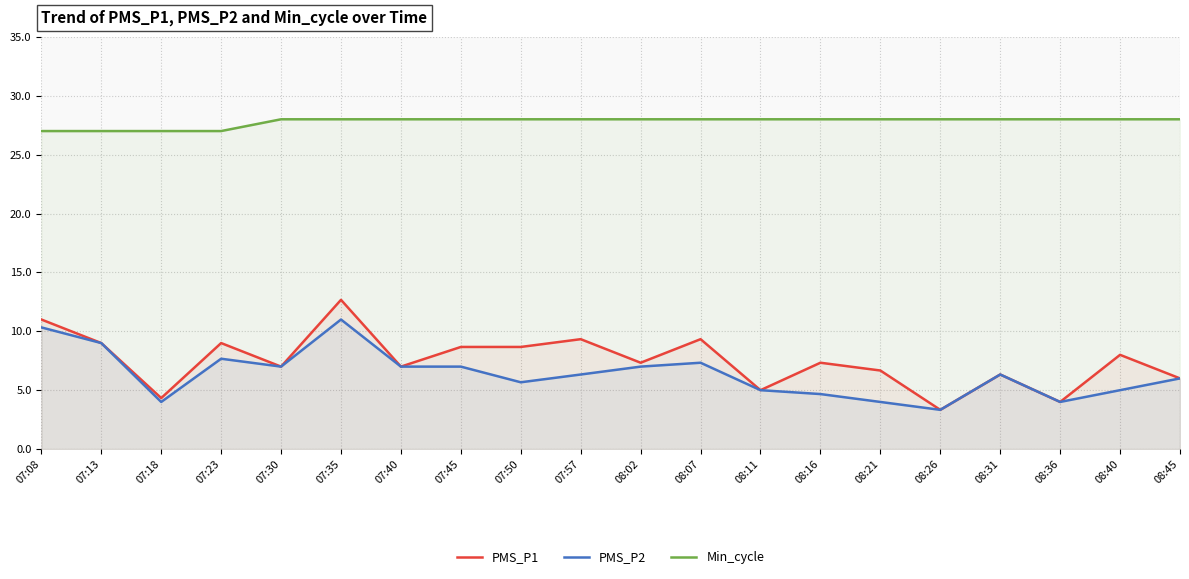

What is the label of the 4th point from the left?

07:23